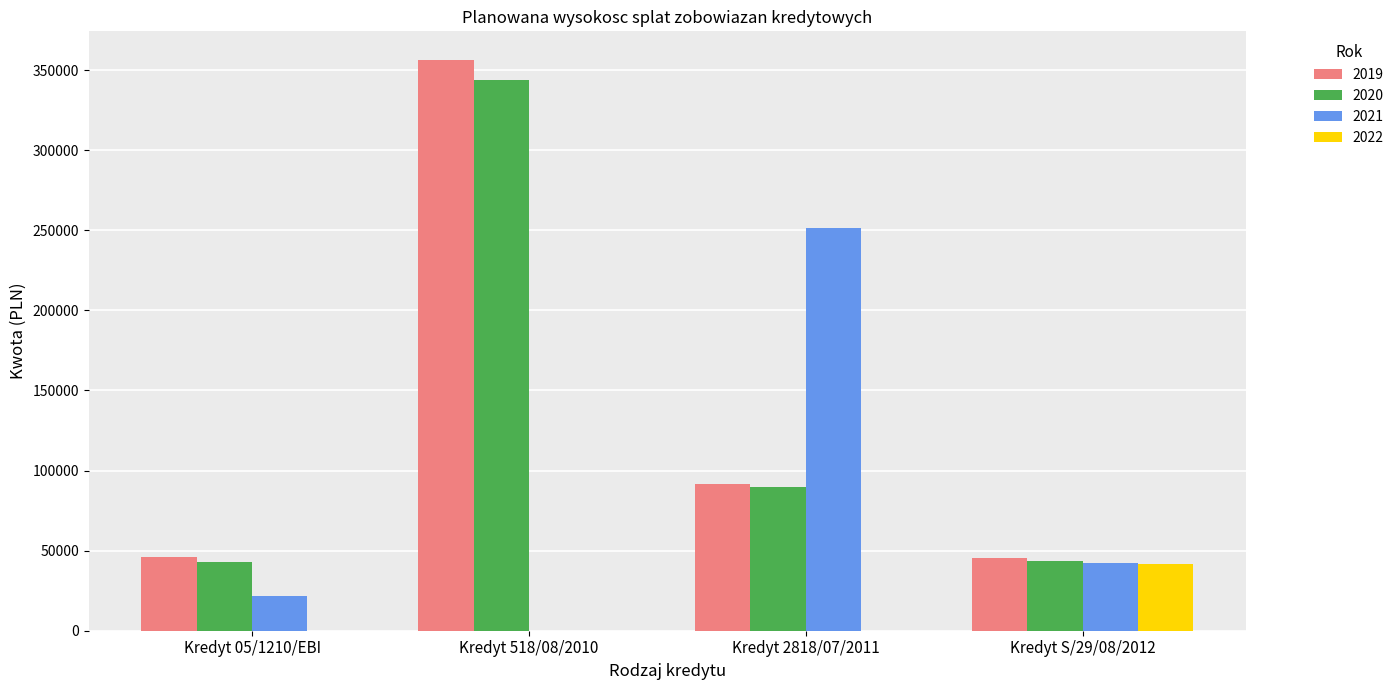

What is the maximum value shown in the chart?

356441.7